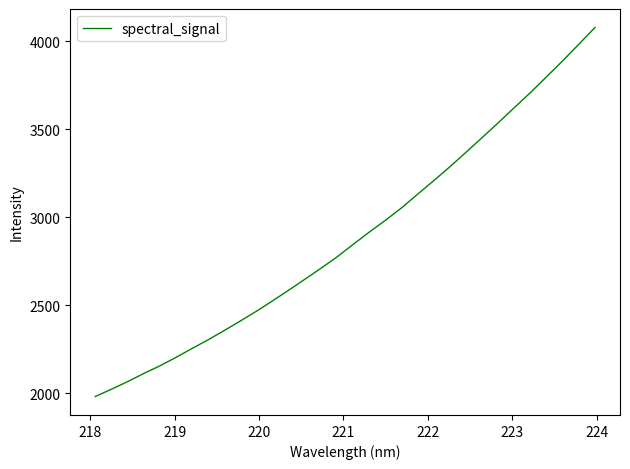

Does the chart have visible grid lines?

No